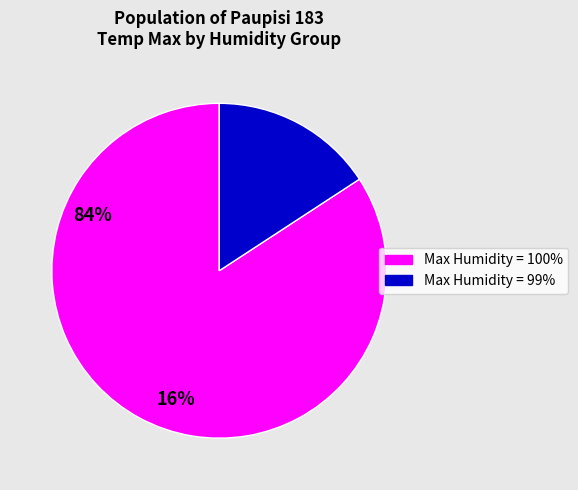

Is there a majority slice in this chart?

Yes